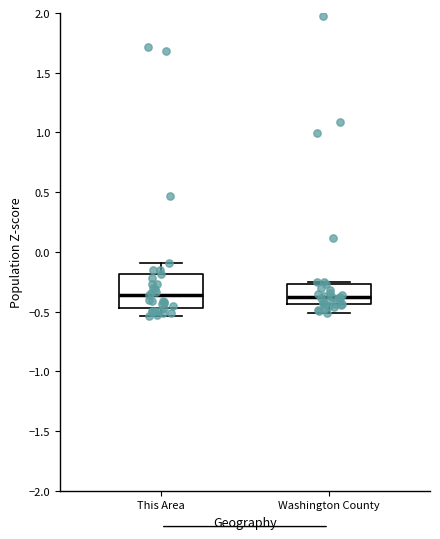

Where does the median line of the box for This Area sit on the y-axis? The values are not printed on the chart, so give them approximately, as read against the axis.

-0.35